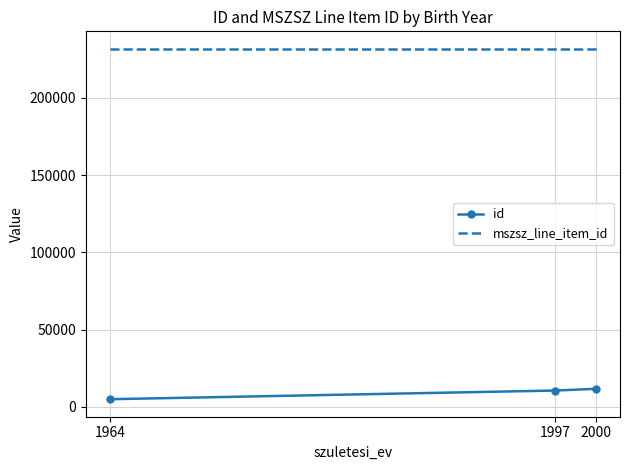

Between 1997 and 1964, which series saw the biggest shift?

id